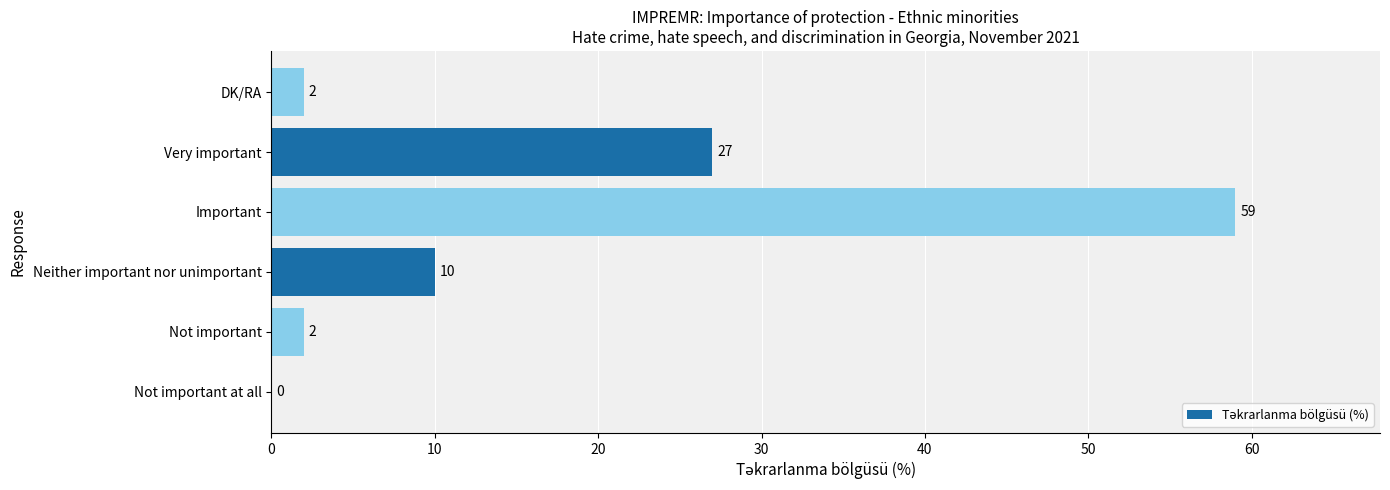

What is the sum of all values?

100